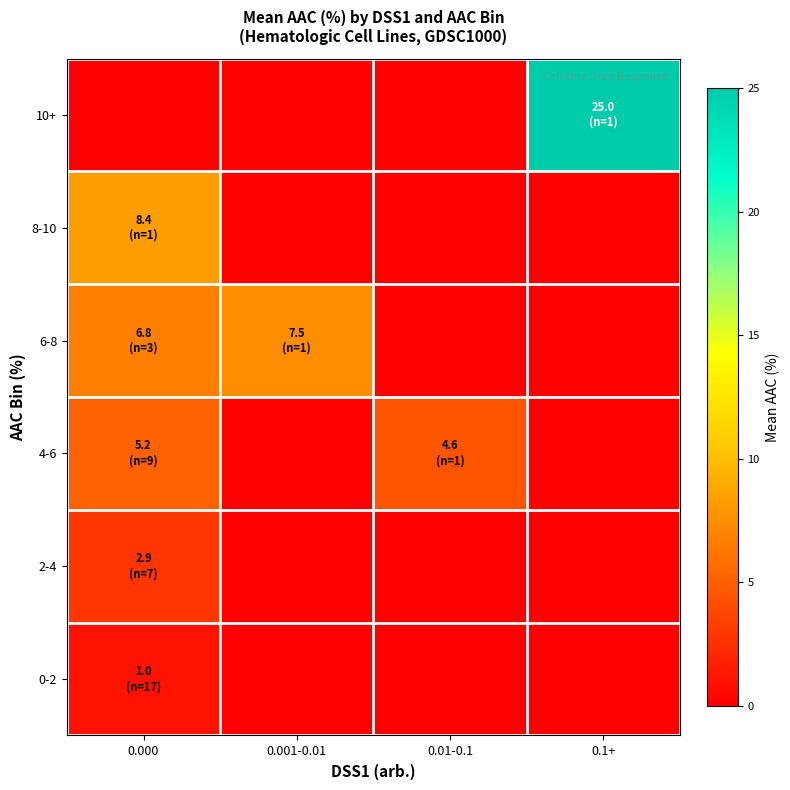

At which category is the sum across all series the highest?

0.1+